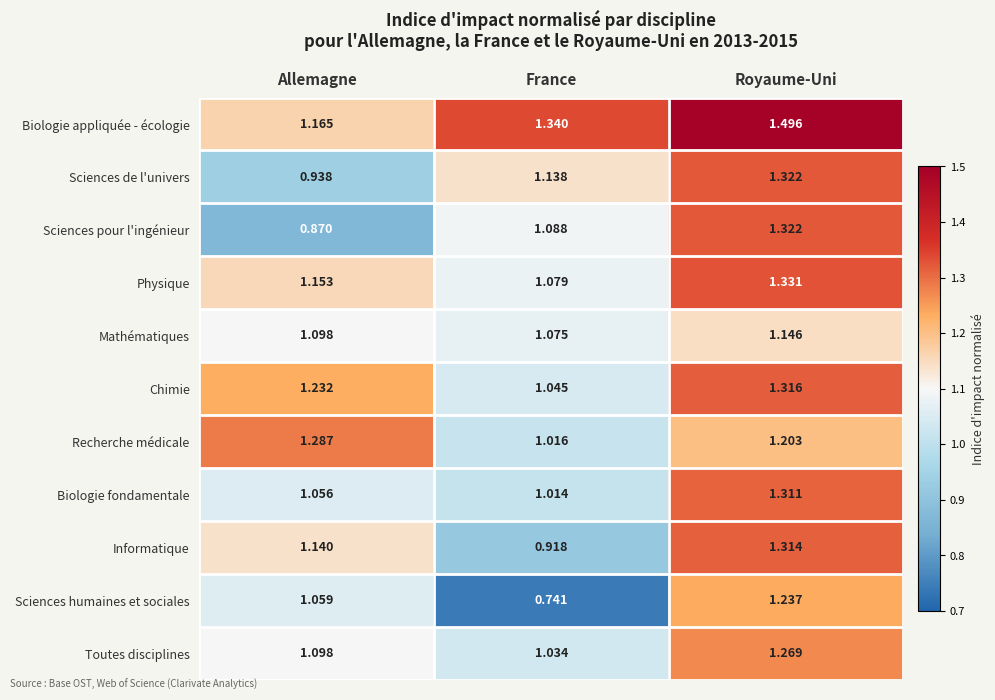

At which label is Chimie closest to 1?

France